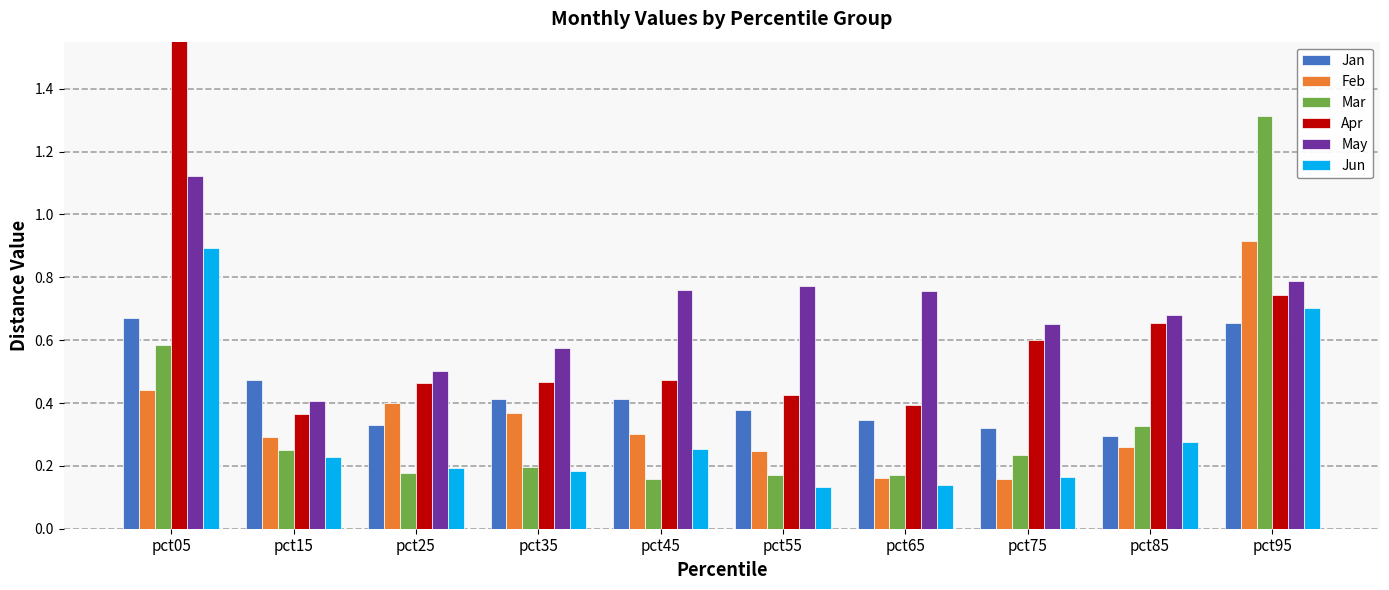

Rank the series at pct55 from lowest to highest value.

Jun, Mar, Feb, Jan, Apr, May